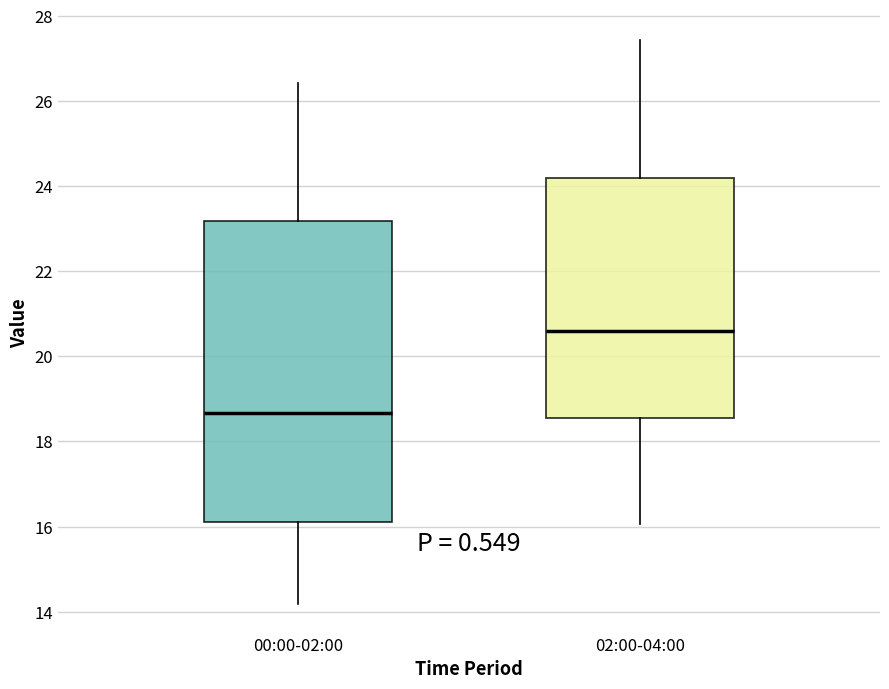

Where does the upper whisker of the box for 00:00-02:00 end on the y-axis? The values are not printed on the chart, so give them approximately, as read against the axis.

26.4